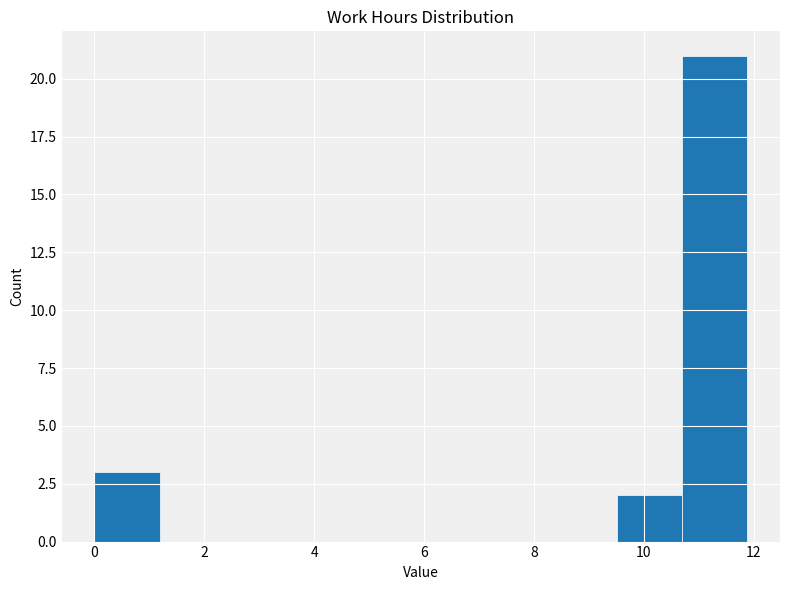

Reading left to right, transcribe this chart: for each bar, give the range it covers on the x-axis and its height. Neither the bar edges nor the heights are printed on the chart, so give them approximately, as read against the axes.

0.0 to 1.2: 3
1.2 to 2.4: 0
2.4 to 3.6: 0
3.6 to 4.8: 0
4.8 to 6.0: 0
6.0 to 7.2: 0
7.2 to 8.4: 0
8.4 to 9.6: 0
9.6 to 10.6: 2
10.6 to 11.8: 21